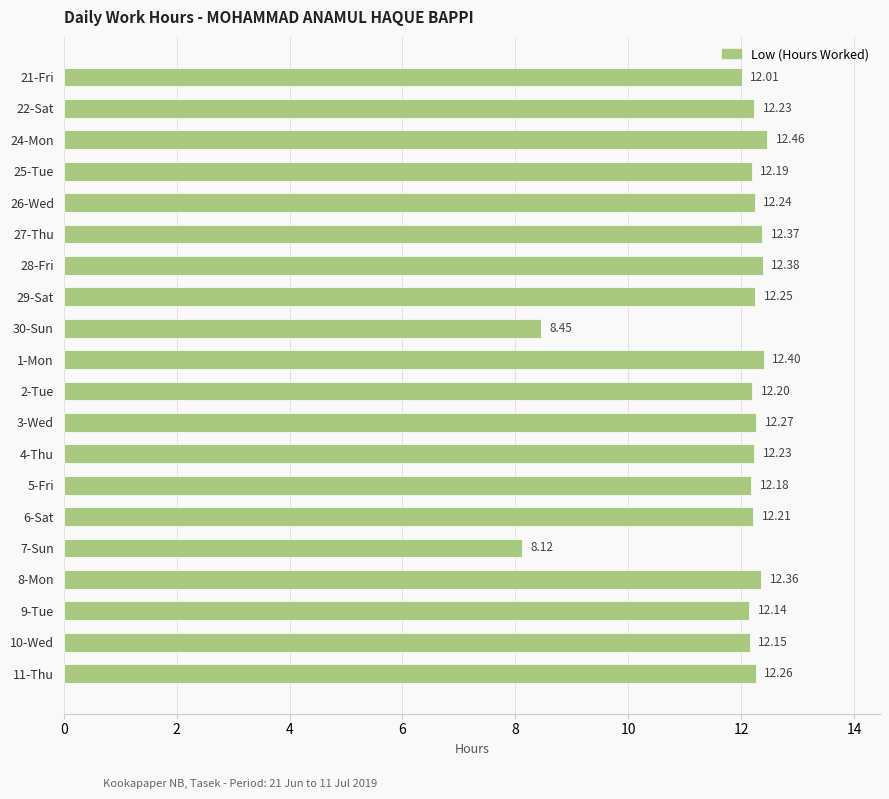

What is the difference between the maximum and second lowest values?

4.0